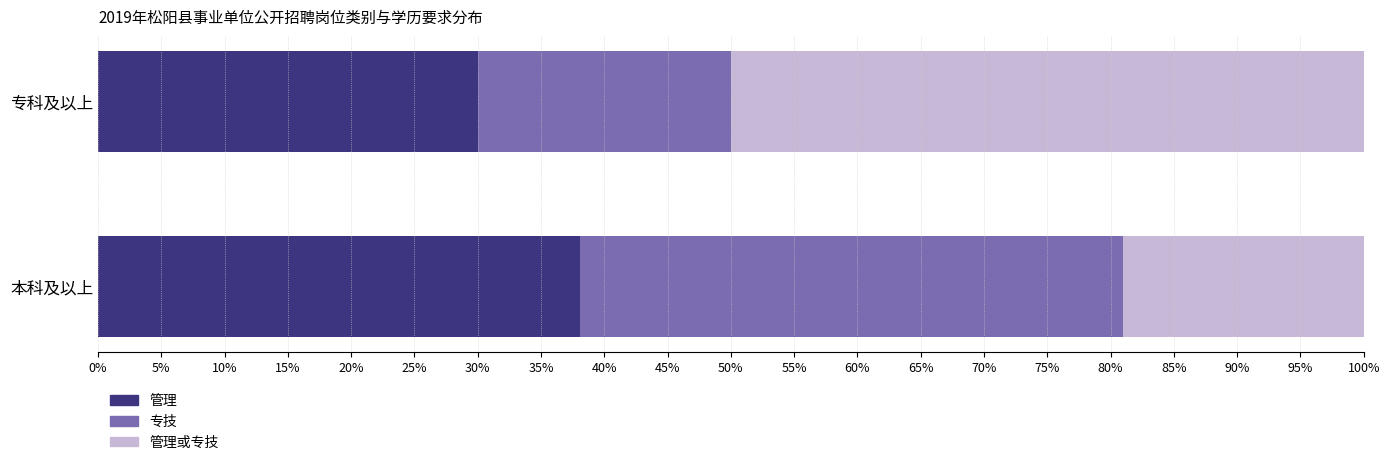

List the labels in order of 管理 value, largest first.

本科及以上, 专科及以上